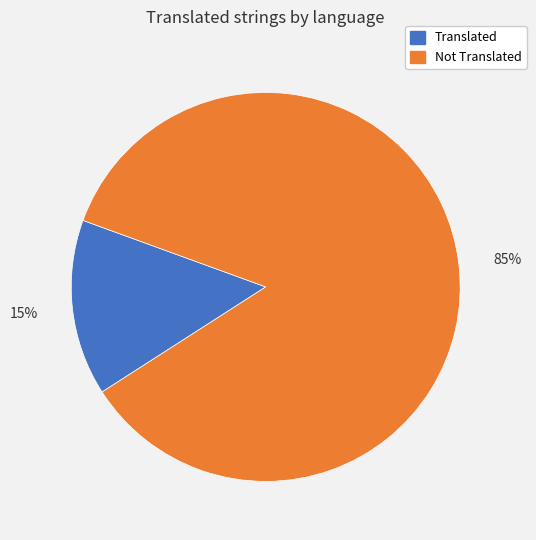

How many segments does this pie chart have?

2